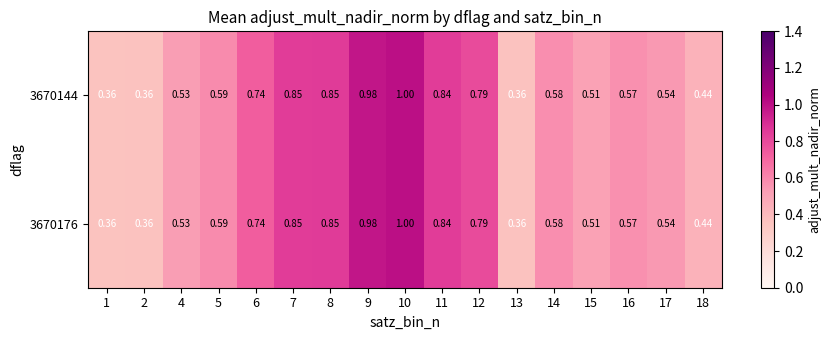

Is the value of 3670176 at 4 greater than the value of 3670144 at 1?

Yes